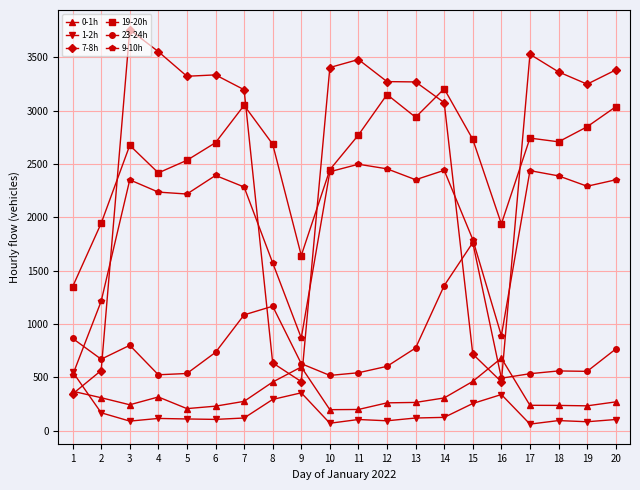

Is the value of 9-10h at 8 greater than the value of 7-8h at 15?

Yes